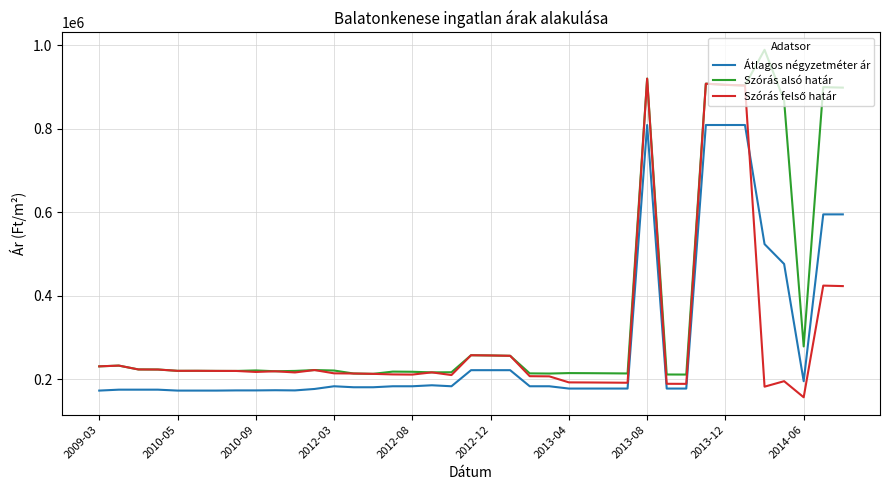

Which series has the largest total across all categories?

Szórás alsó határ